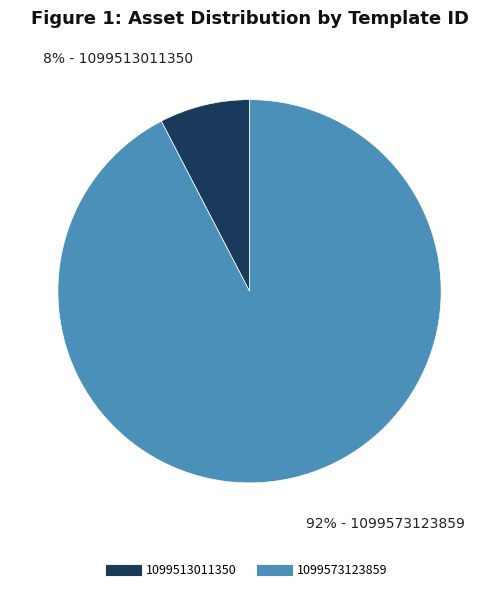

How many slices are in this pie chart?

2